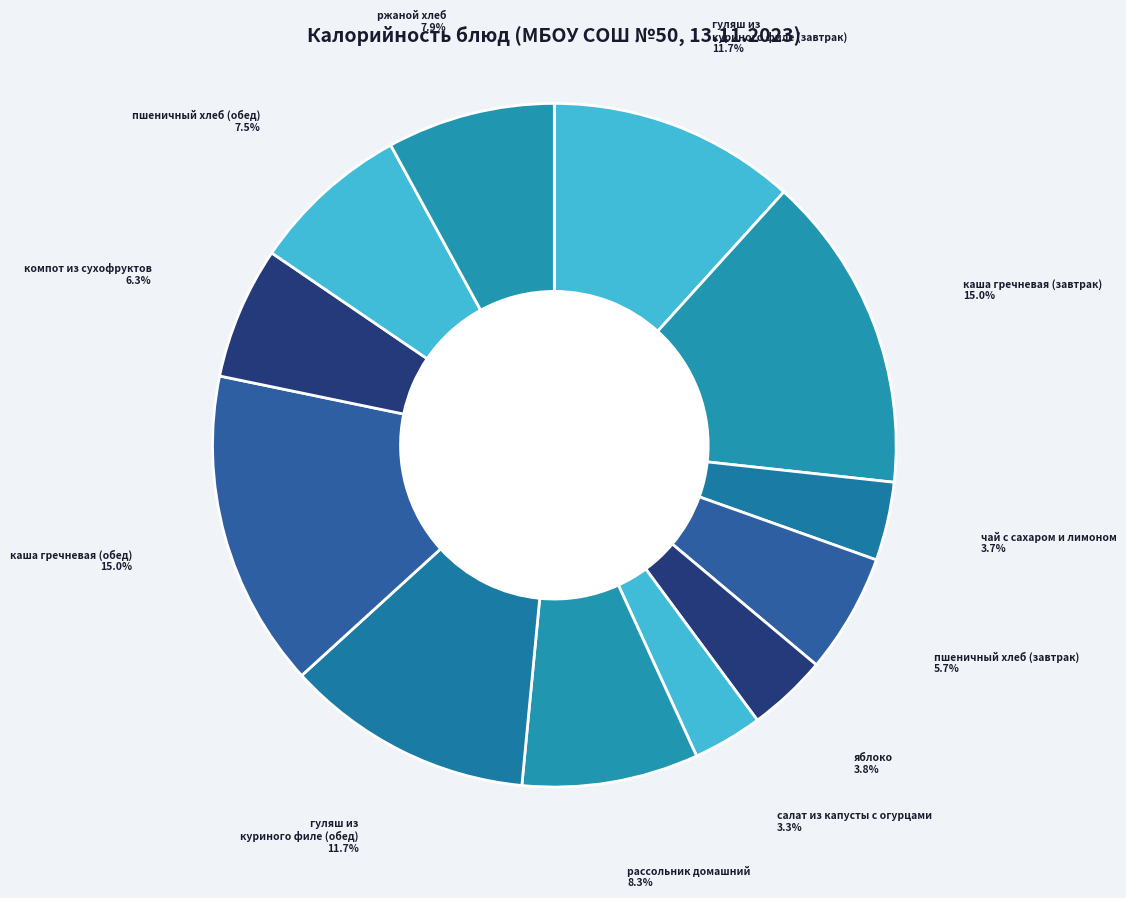

Count the number of slices in the pie.

12